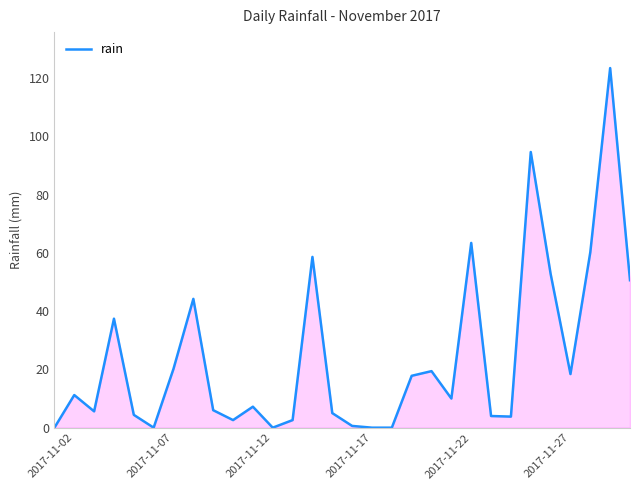

What is the maximum value shown in the chart?

123.4